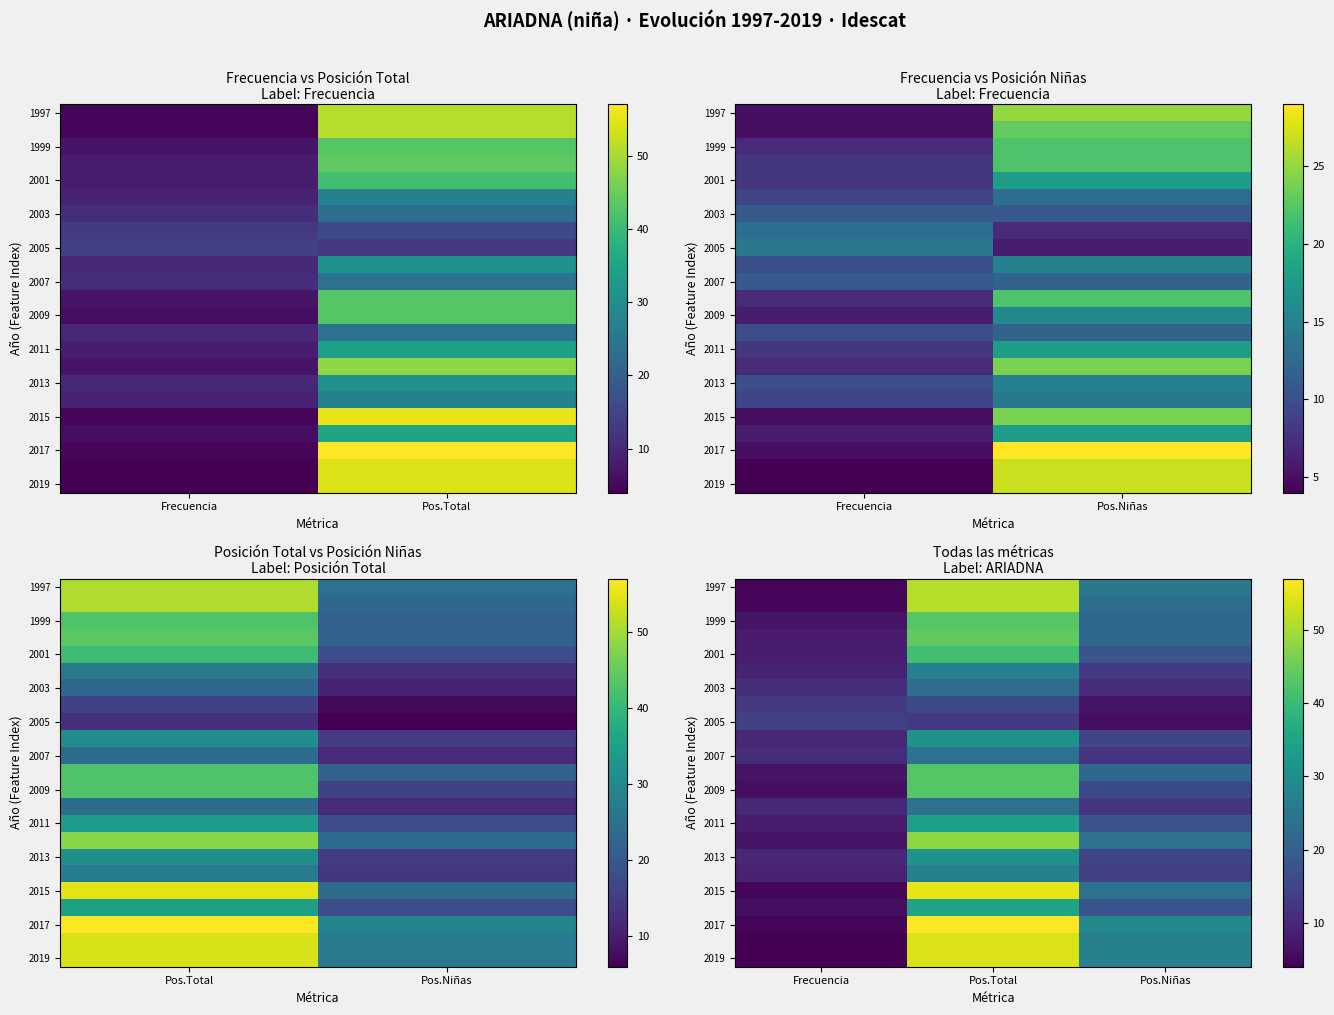

How many categories are shown in the chart?

3